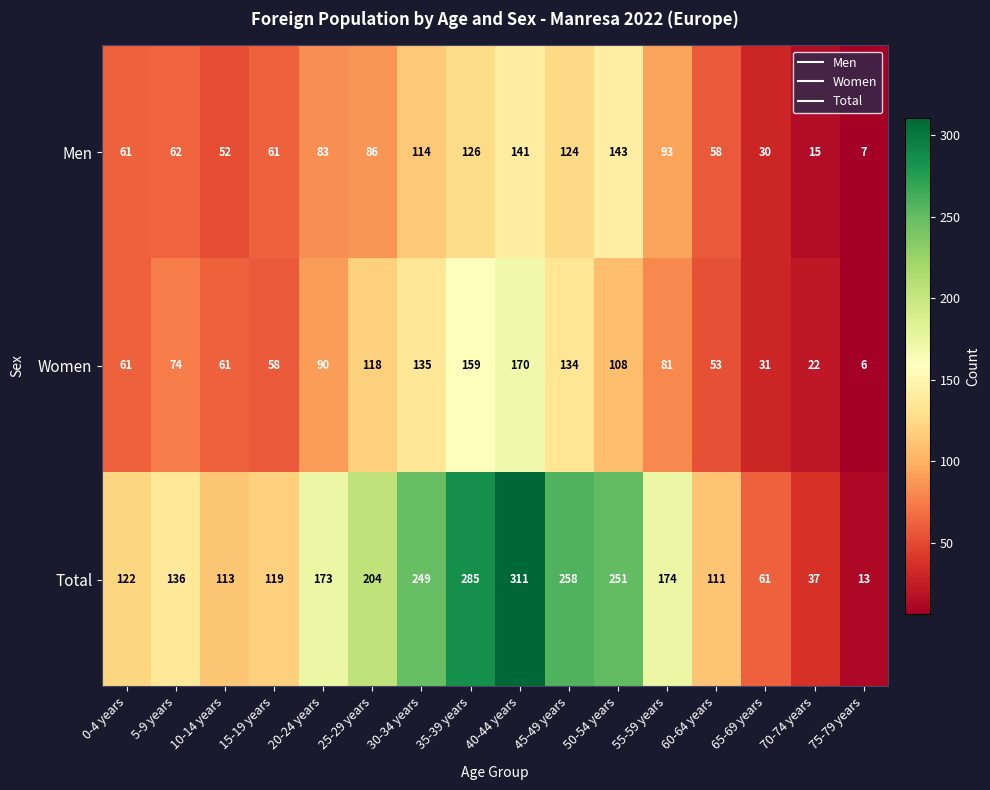

Which series has the largest range (max minus min)?

Total